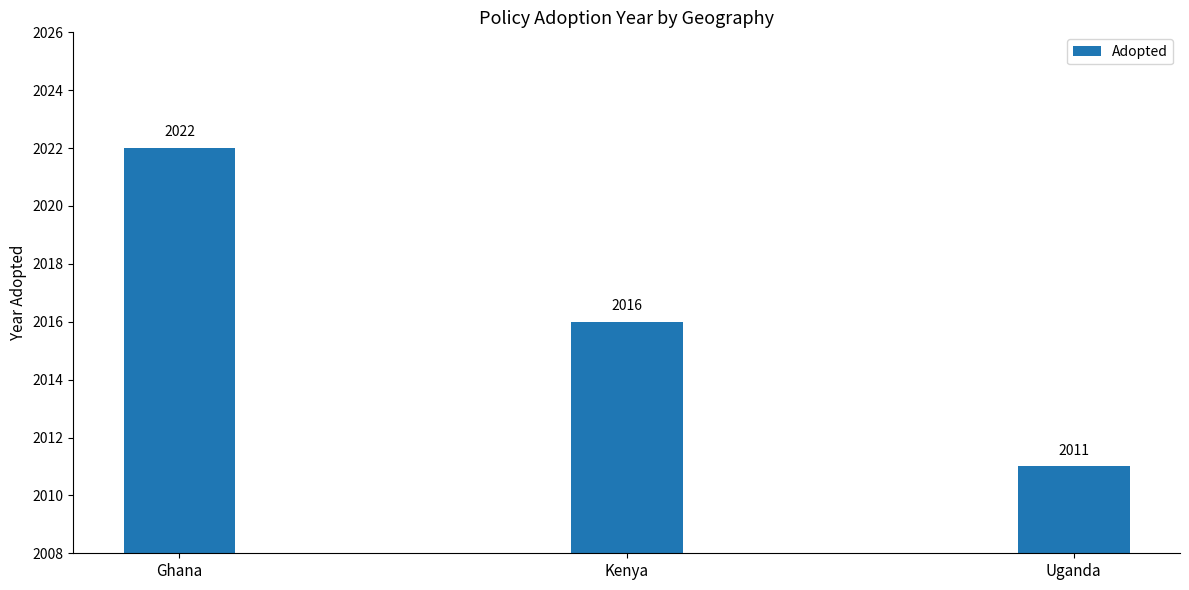

What is the average value?

2016